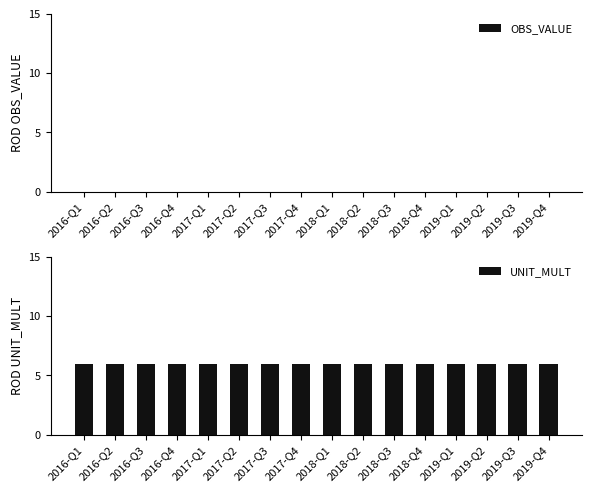

Rank the categories by UNIT_MULT value from highest to lowest.

2016-Q1, 2016-Q2, 2016-Q3, 2016-Q4, 2017-Q1, 2017-Q2, 2017-Q3, 2017-Q4, 2018-Q1, 2018-Q2, 2018-Q3, 2018-Q4, 2019-Q1, 2019-Q2, 2019-Q3, 2019-Q4